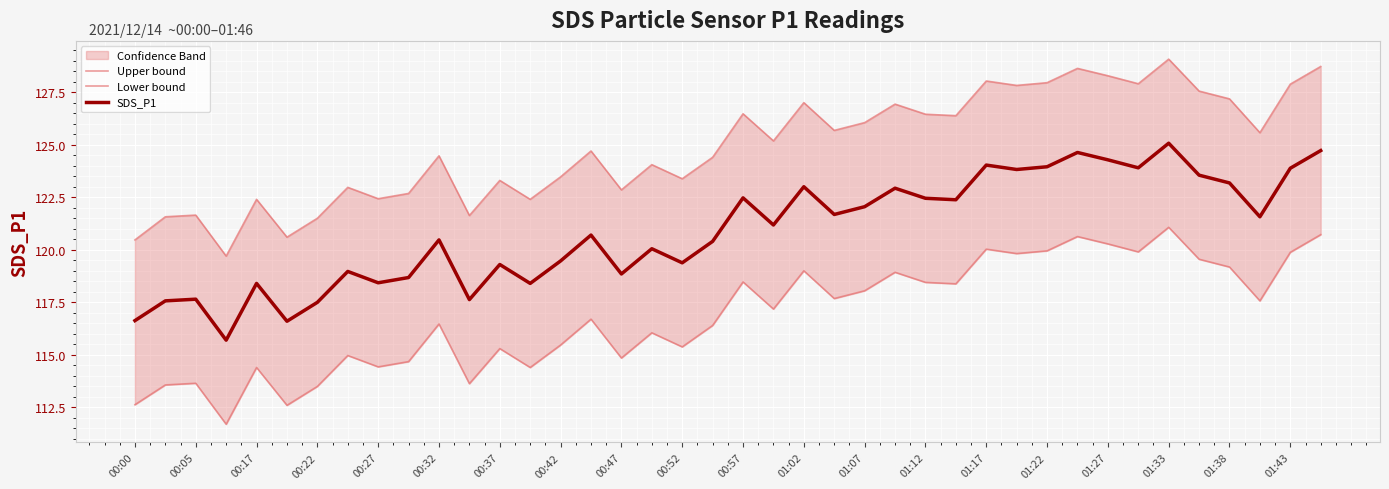

What is the lowest value of the SDS_P1 series?

115.7